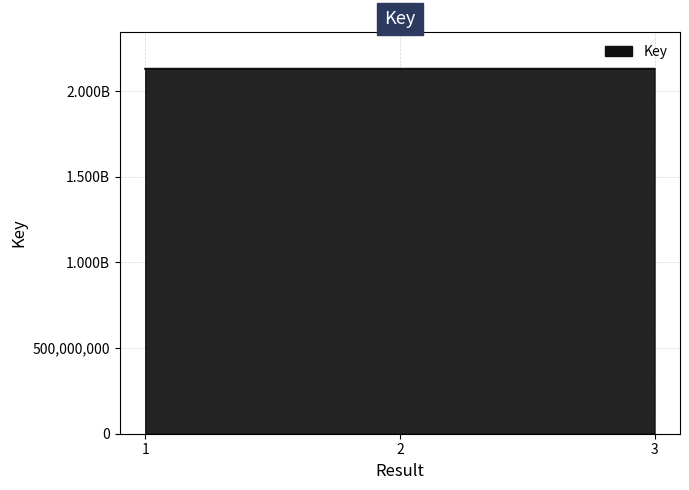

Does the chart have visible grid lines?

Yes